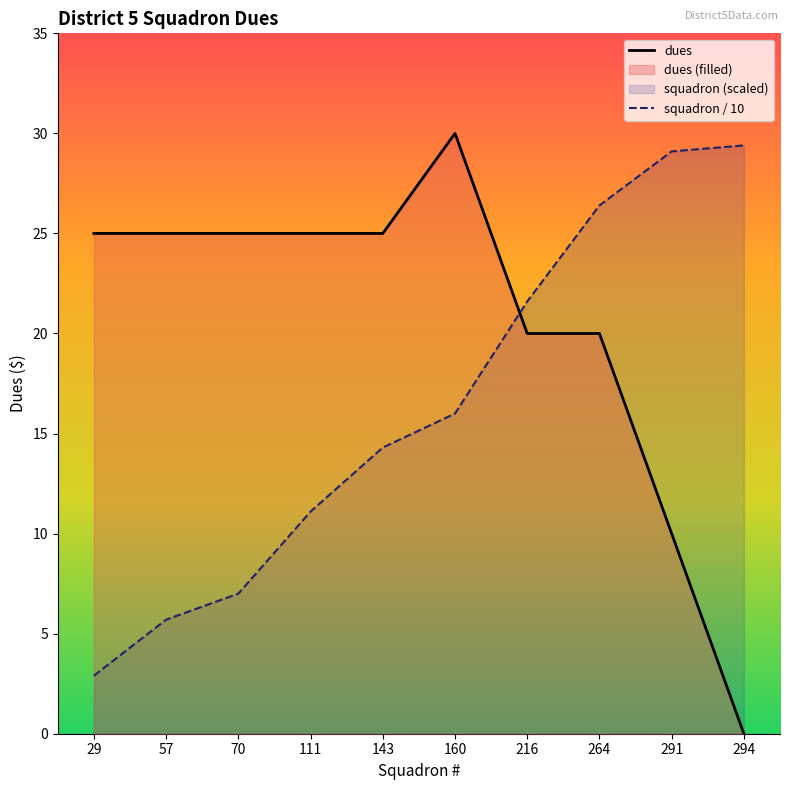

At which label does squadron / 10 first exceed 16?

216